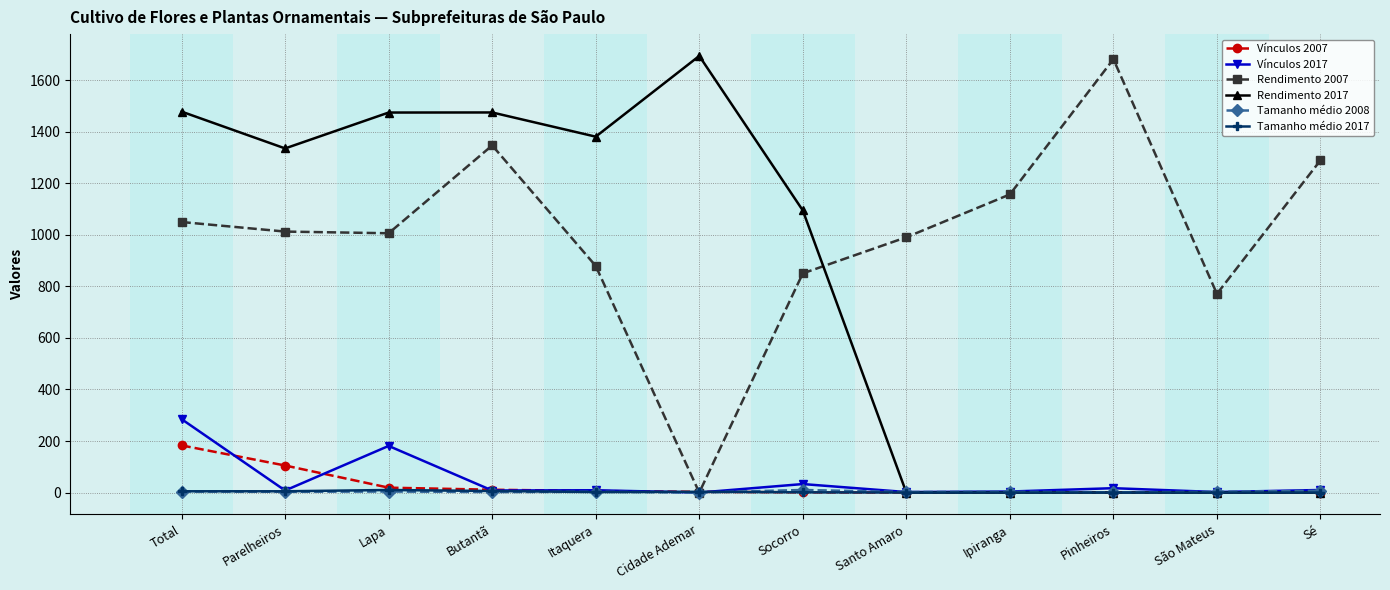

True or false: Rendimento 2017 and Rendimento 2007 intersect in this chart.

True